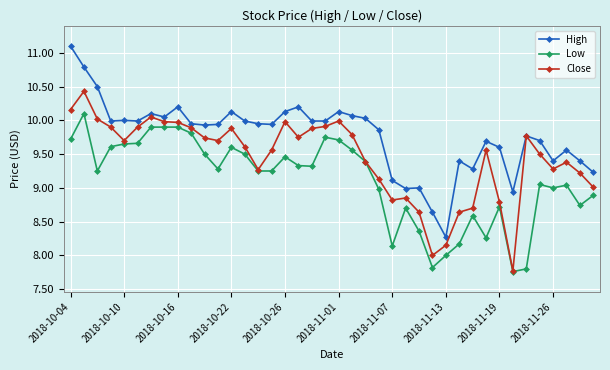

How many distinct data groups are displayed?

3